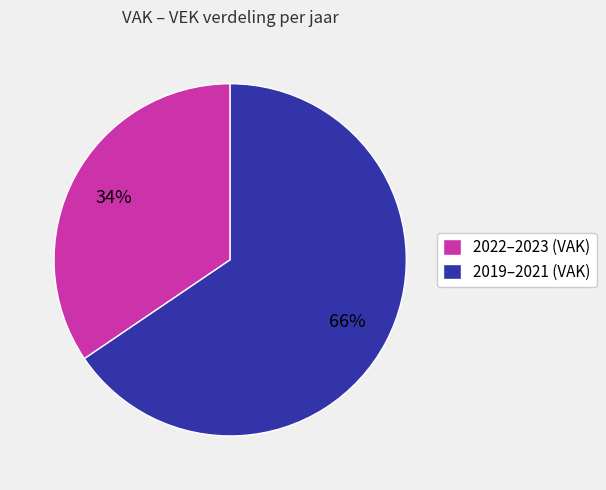

How many segments does this pie chart have?

2